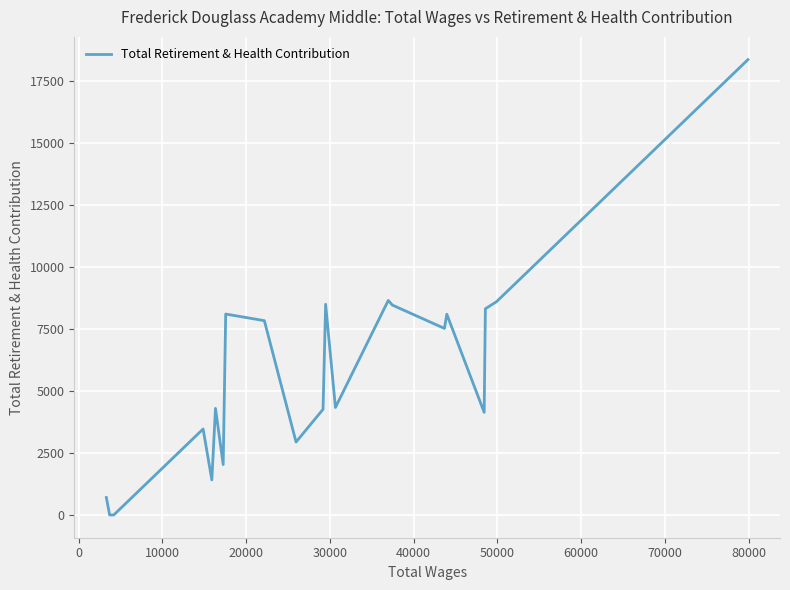

How many data points are less than 7524?

11